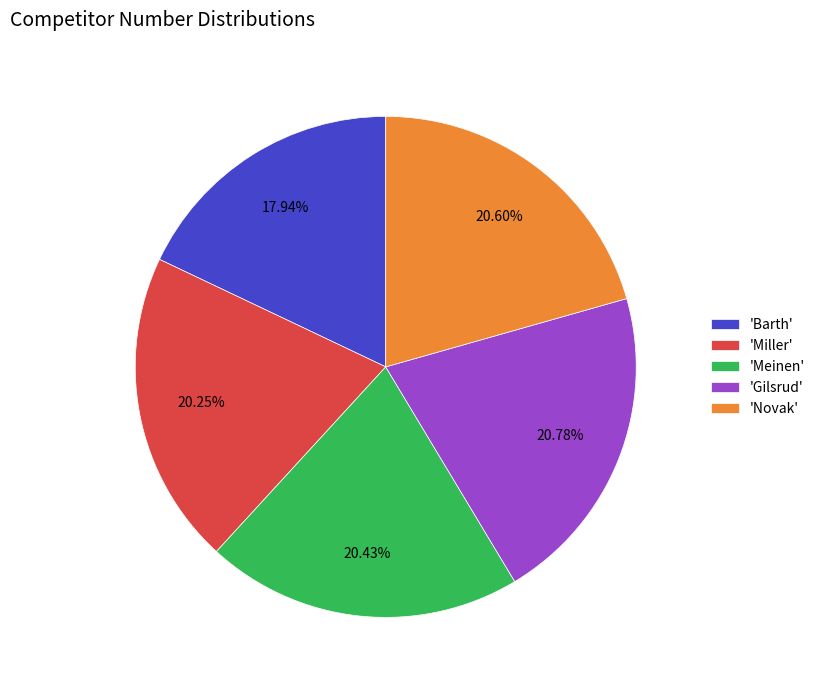

Combined, do 'Miller' and 'Gilsrud' account for over 50%?

No